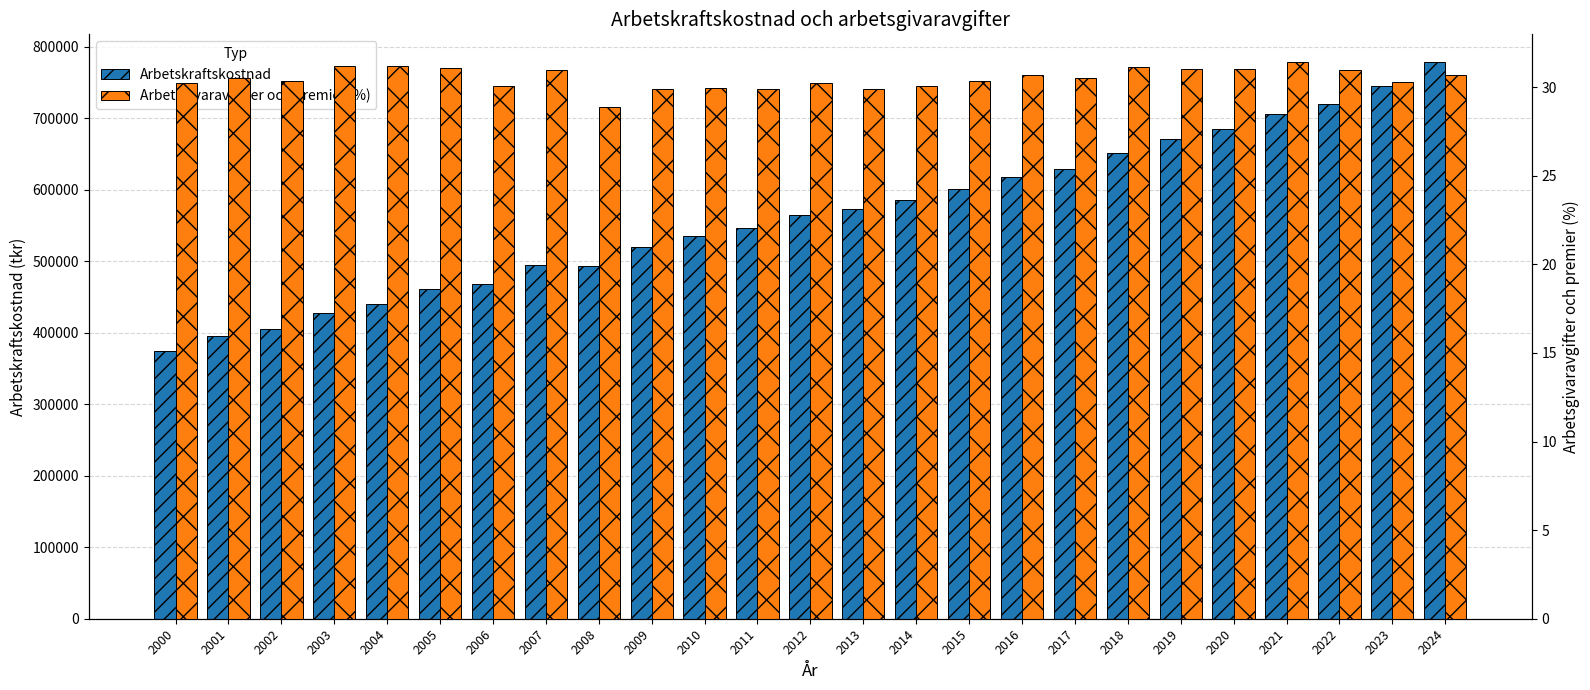

Rank the series by their maximum value, from highest to lowest.

Arbetskraftskostnad, Arbetsgivaravgifter och premier (%)